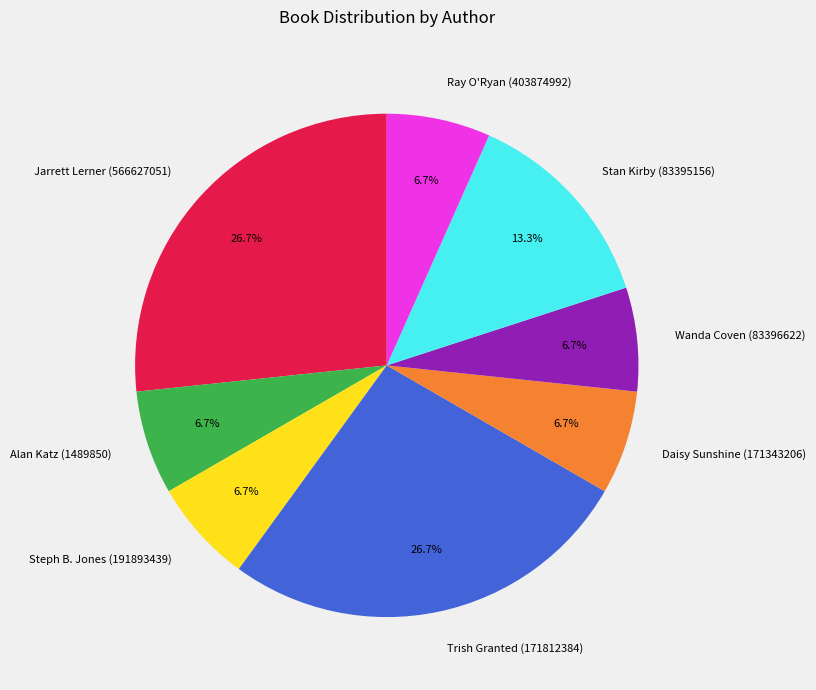

To the nearest percent, what is the average slice percentage?

12%